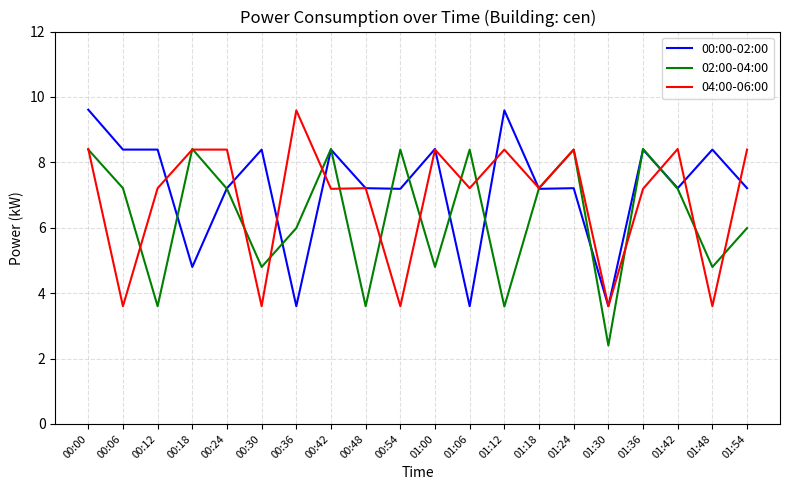

At which label does 00:00-02:00 first exceed 7?

00:00